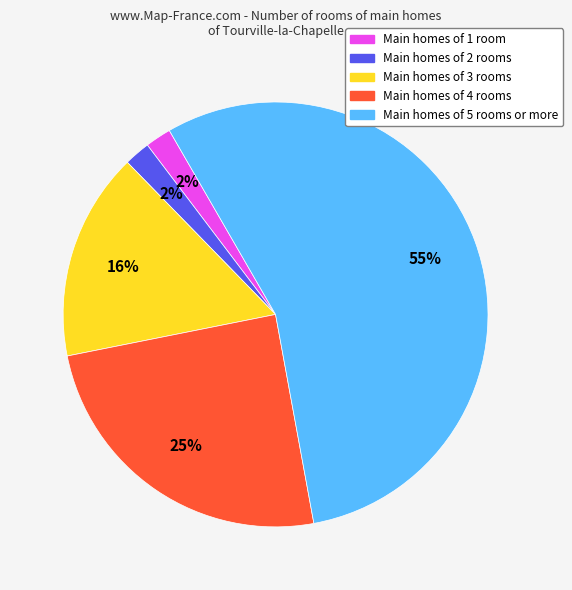

Combined, do Main homes of 5 rooms or more and Main homes of 4 rooms account for over 50%?

Yes